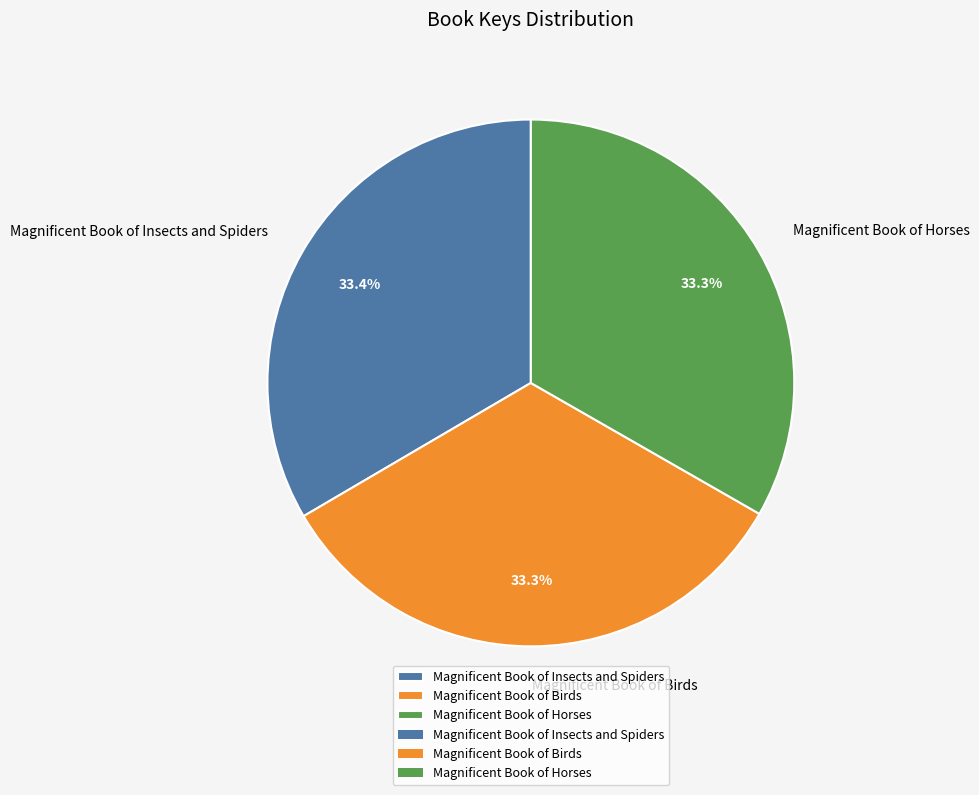

What is the ratio of the value at Magnificent Book of Birds to the value at Magnificent Book of Horses?

1.0